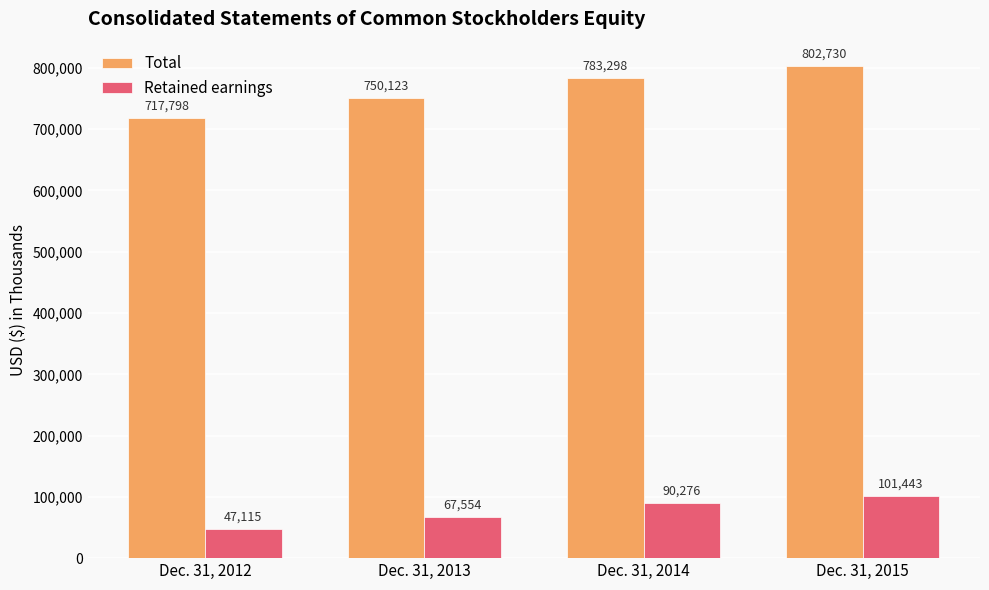

Reading left to right, transcribe all the data shown in this chart.

Total: 717798	750123	783298	802730
Retained earnings: 47115	67554	90276	101443